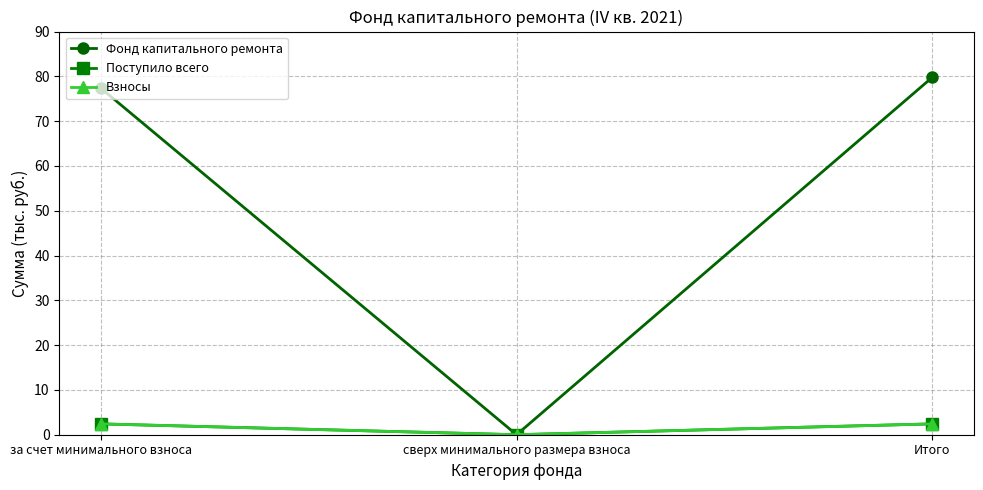

At which category does the chart reach its peak across all series?

Итого